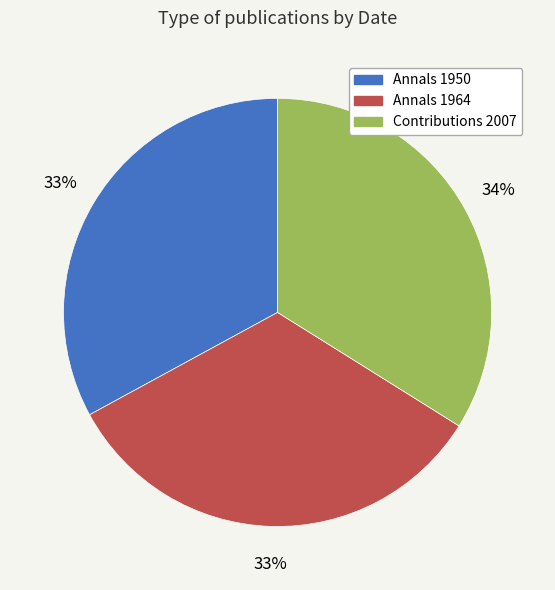

Is it true that Contributions 2007 is 46% of the pie?

False